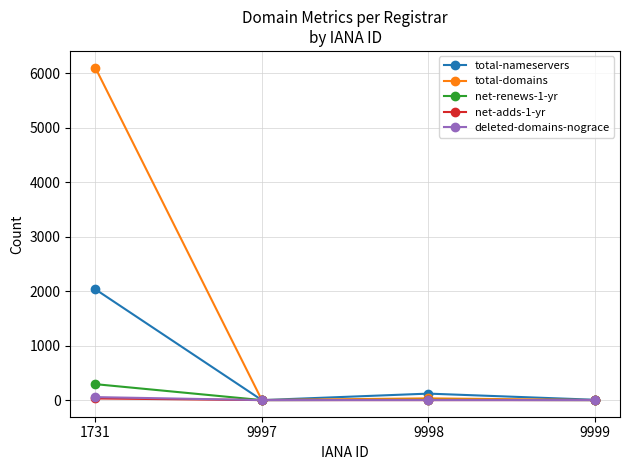

What is the total value across all series at 9997?

1